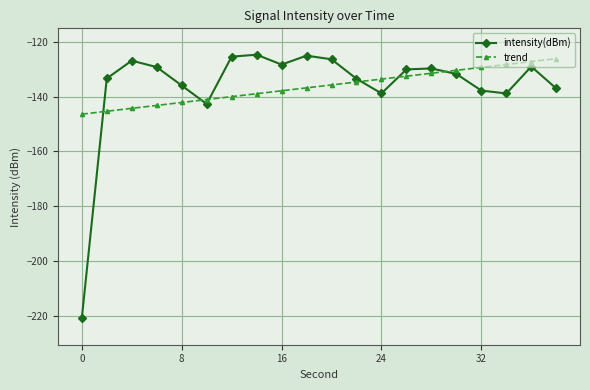

What is the minimum value shown in the chart?

-221.0